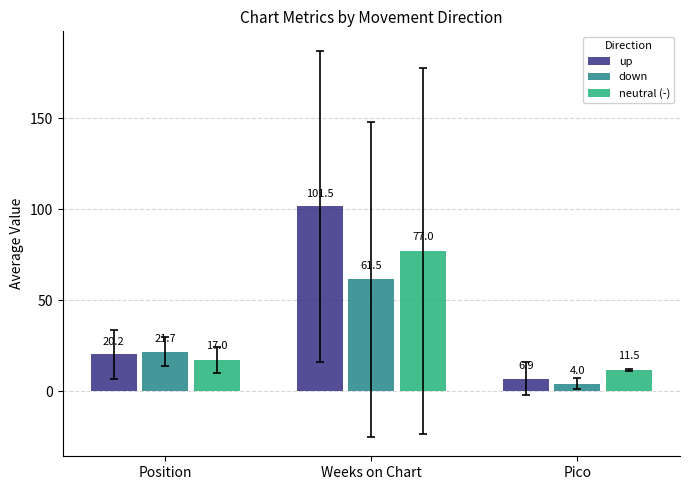

Does the chart contain stacked bars?

No